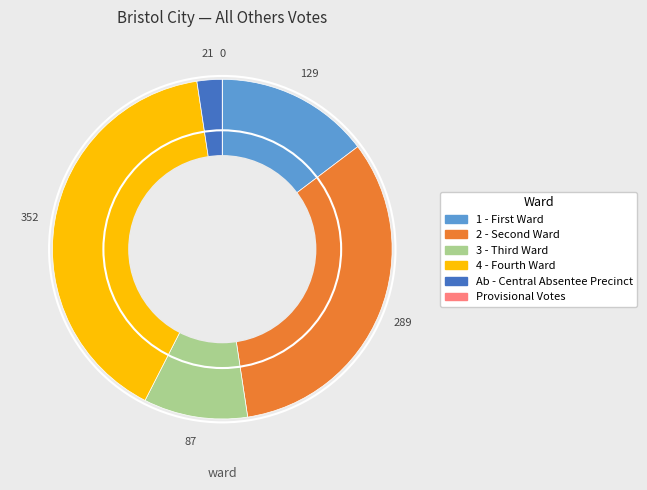

Which category has the biggest portion of the pie?

4 - Fourth Ward